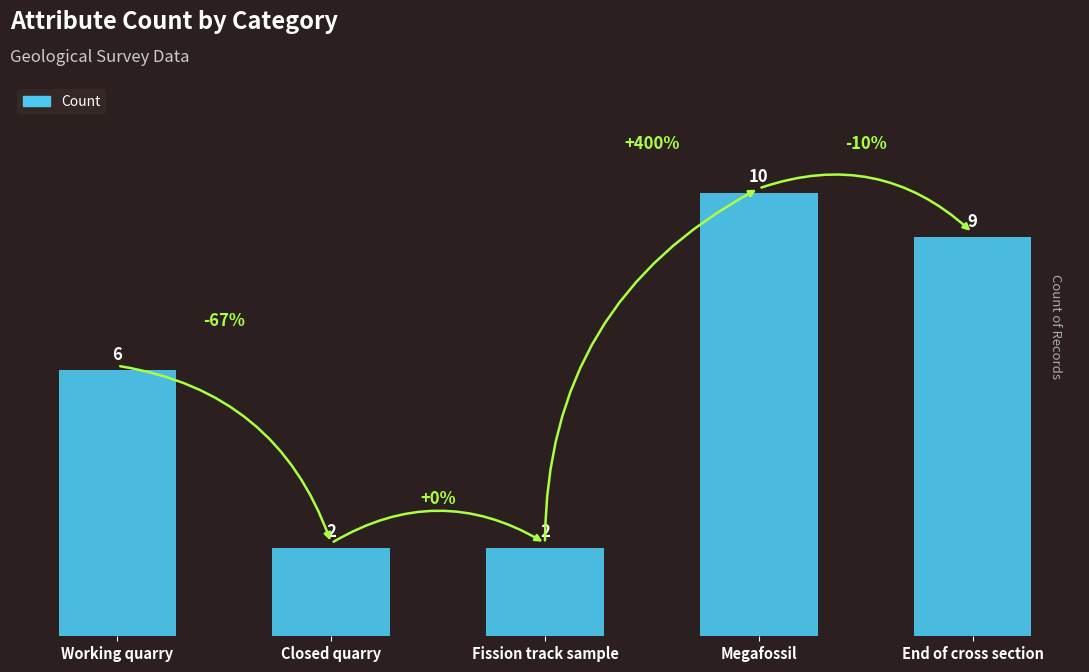

True or false: the data shows 10 at Megafossil.

True